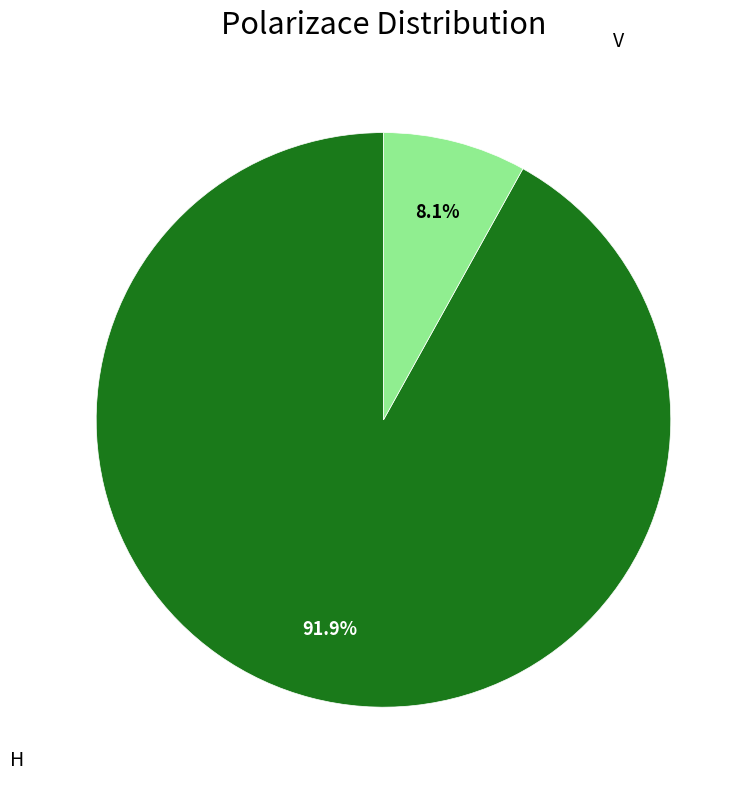

Does any single category account for the majority?

Yes